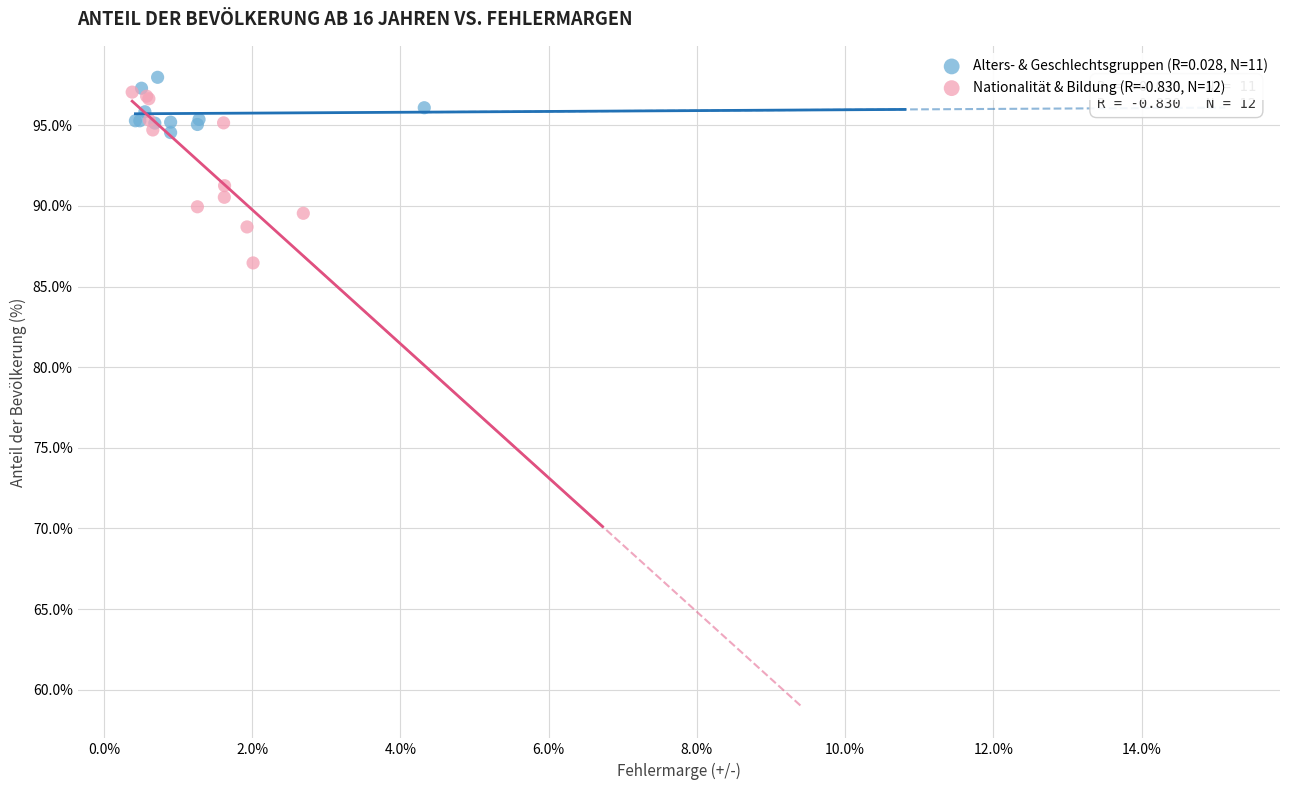

Which series reaches the minimum Y coordinate?

Nationalität & Bildung (R=-0.830, N=12)